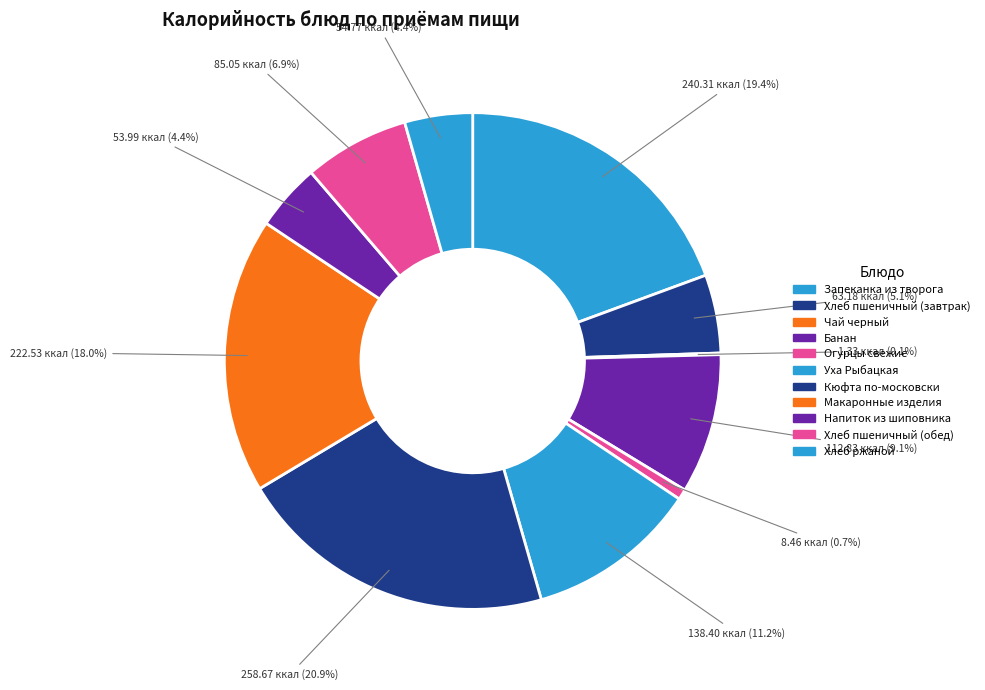

Which category has the smallest portion of the pie?

Чай черный